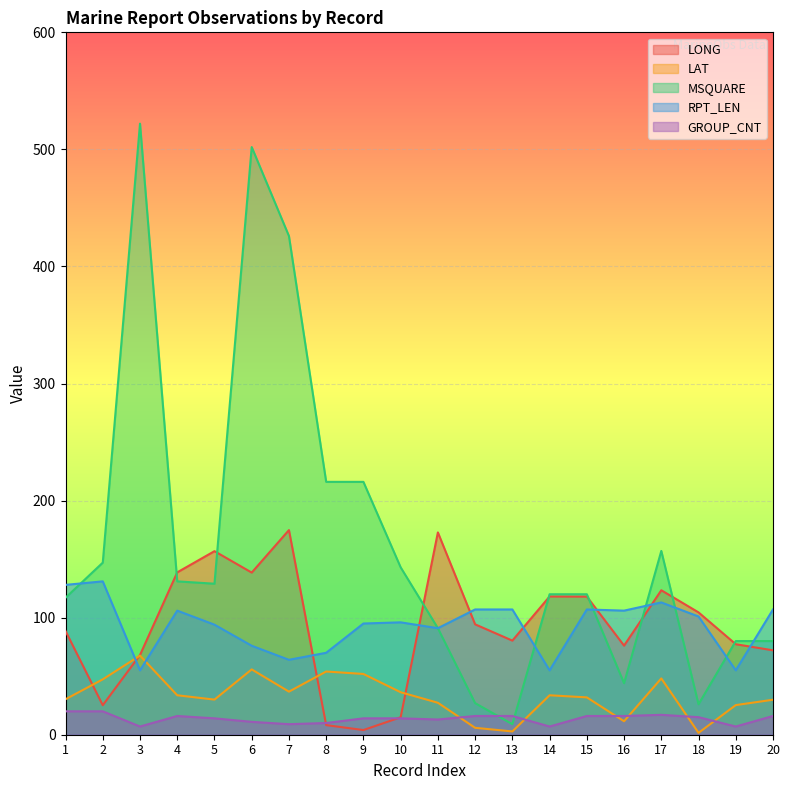

The GROUP_CNT series shows 4.1 at 20. True or false?

False